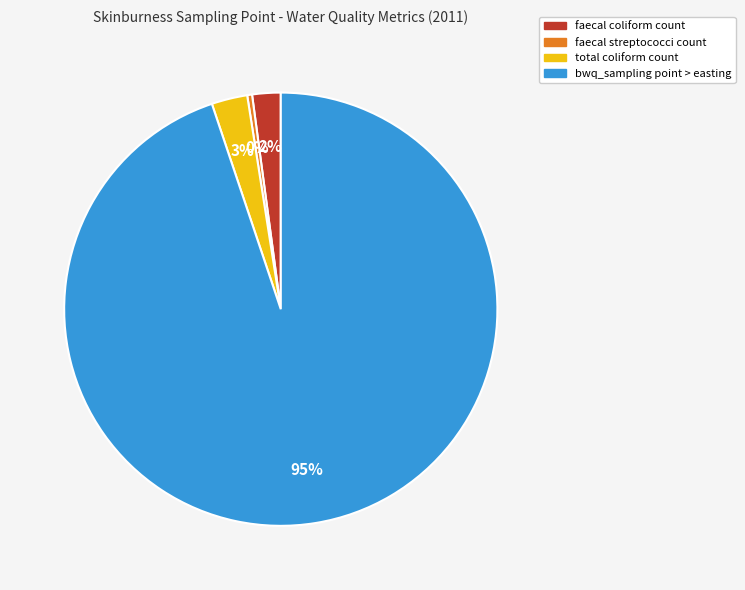

Rank the categories by value from highest to lowest.

bwq_sampling point > easting, total coliform count, faecal coliform count, faecal streptococci count